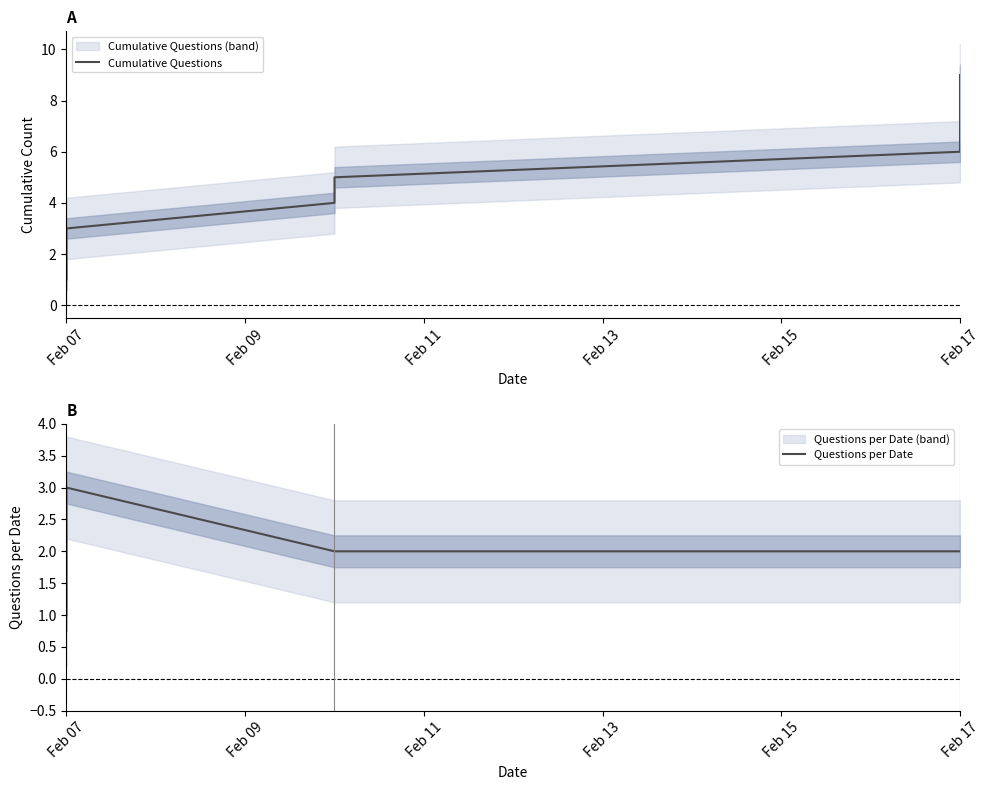

Between Feb 09 and Feb 07, which is larger?

Feb 09